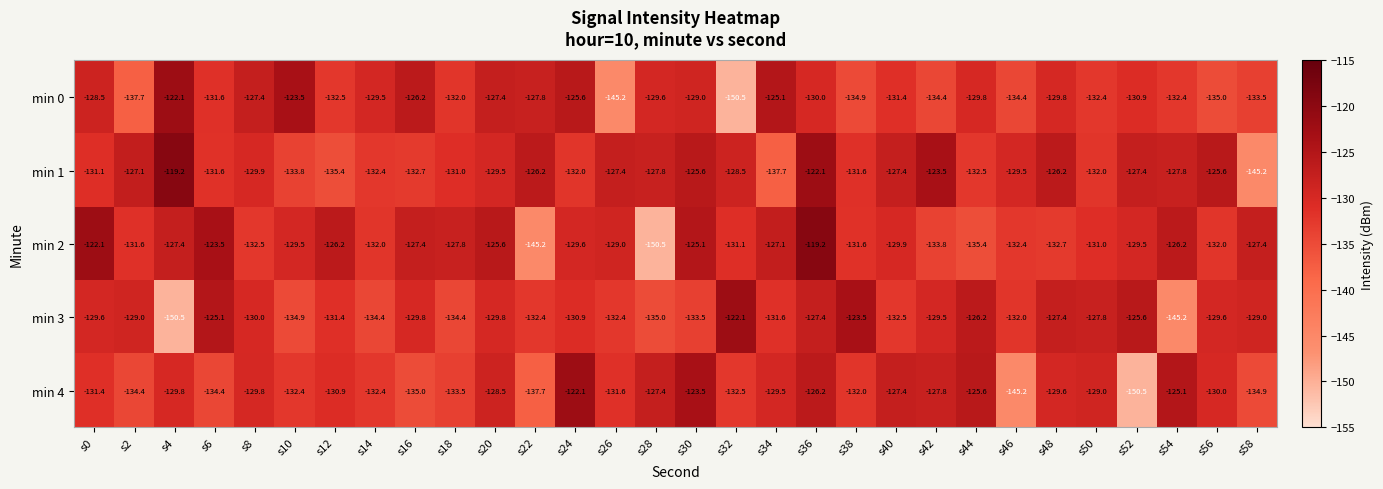

What is the approximate value of min 2 at s22?

-145.2